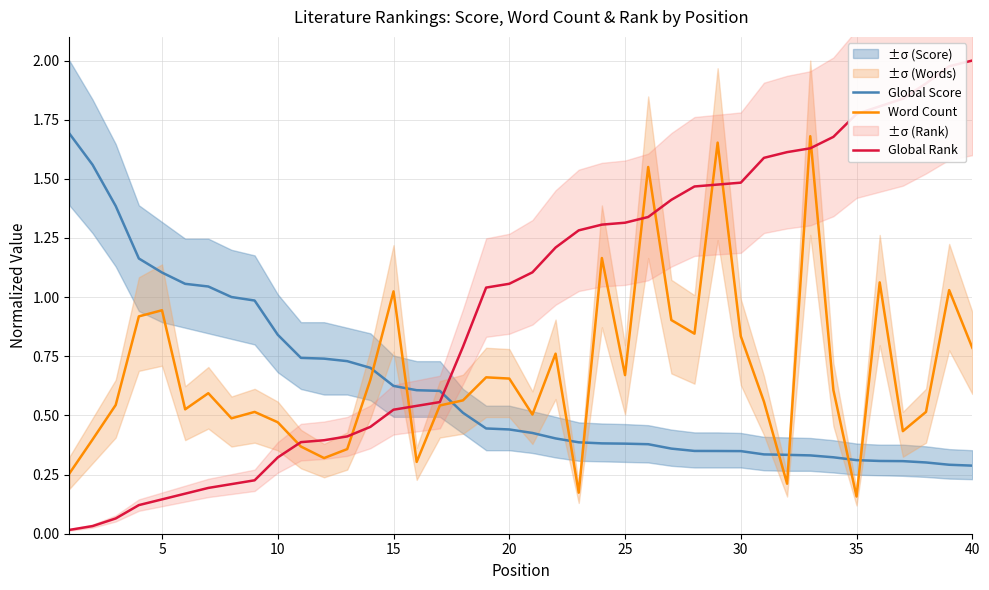

True or false: Global Score and Global Rank cross at least once.

True